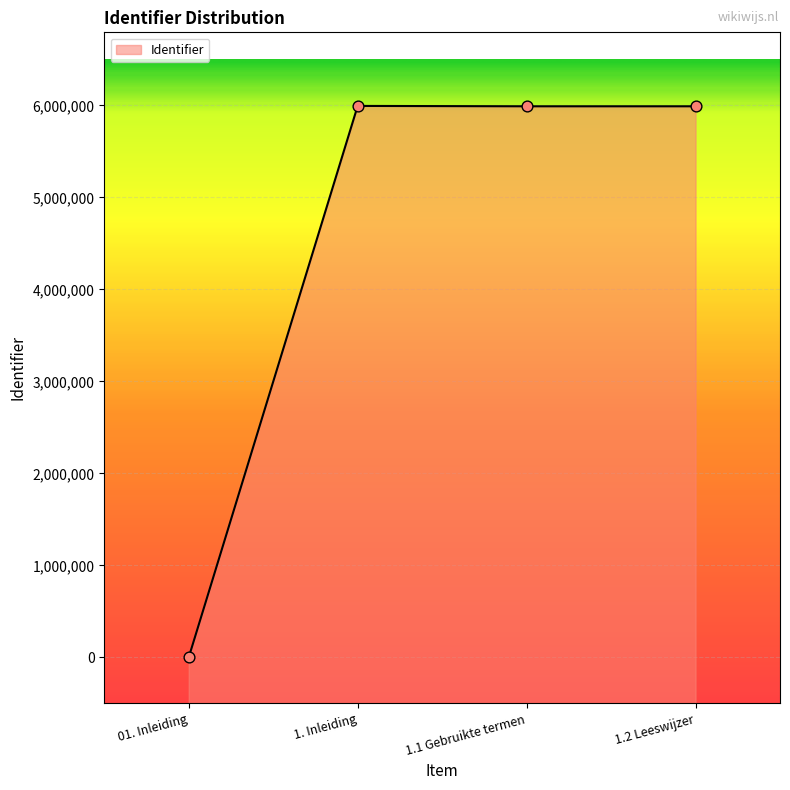

Which has a higher value, 1. Inleiding or 1.2 Leeswijzer?

1. Inleiding